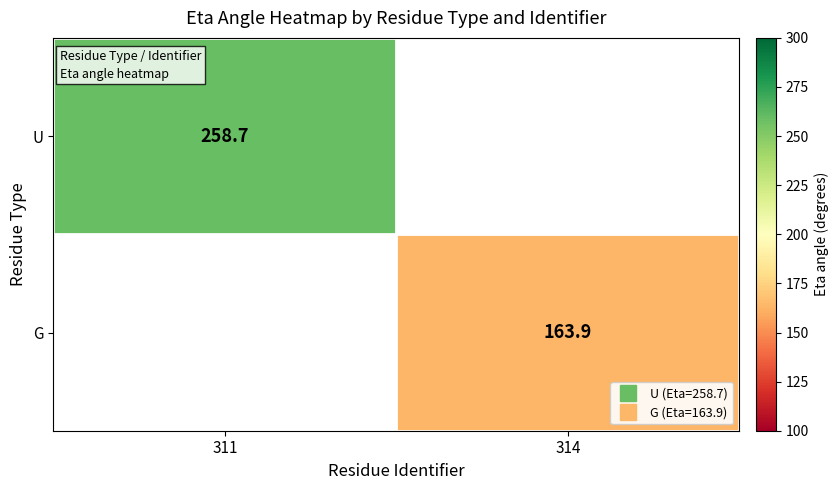

At which category does the chart reach its minimum across all series?

314